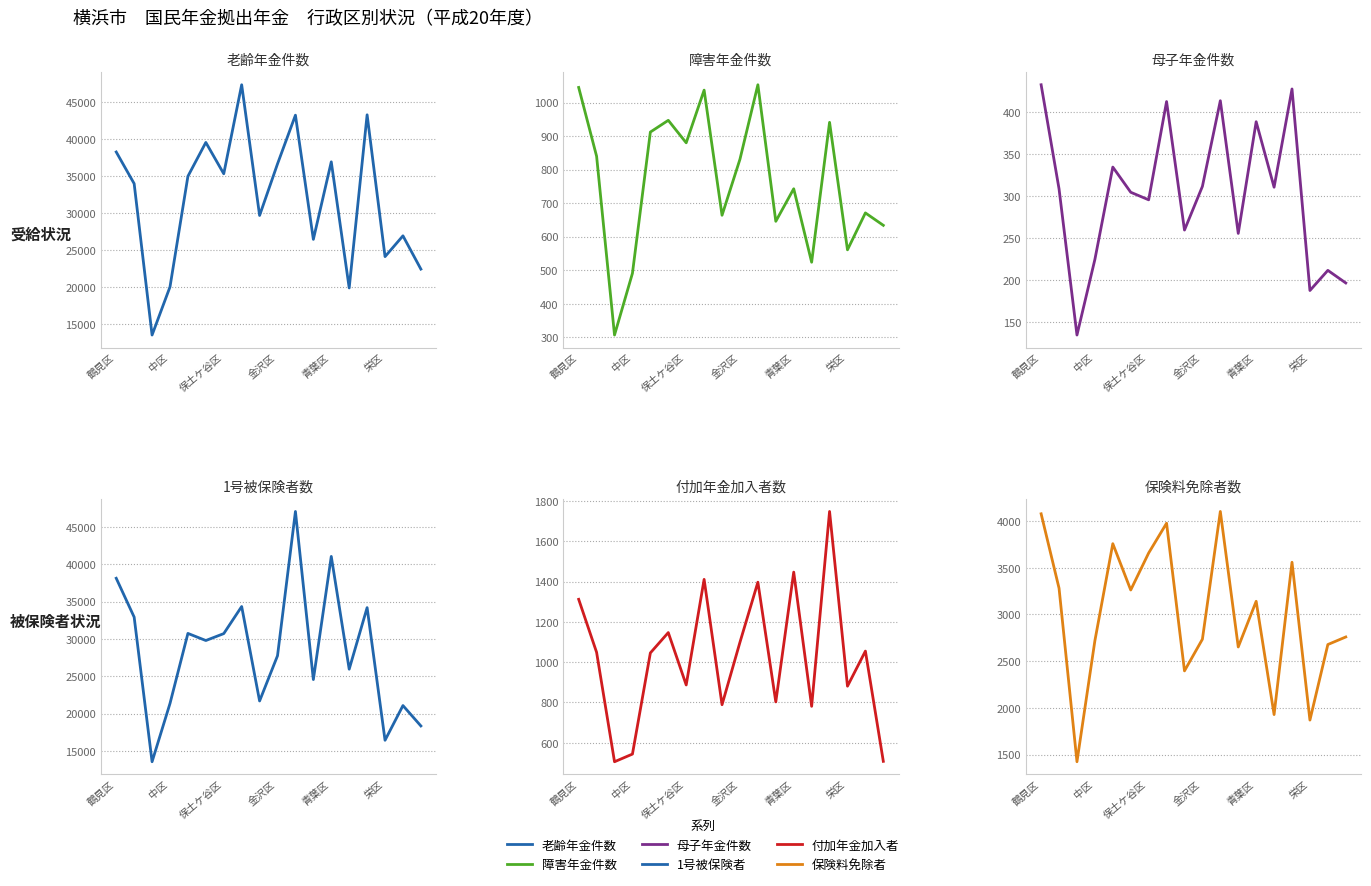

Which series has the largest total across all categories?

老齢年金件数